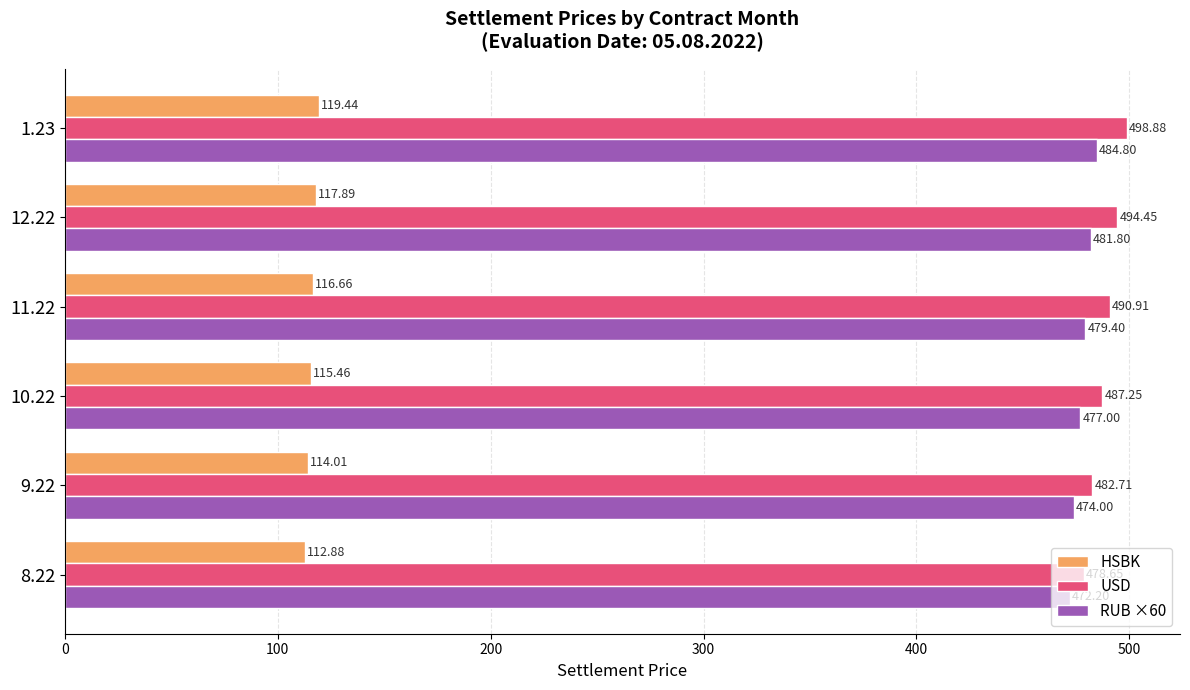

Where is USD nearest to the value 488?

10.22